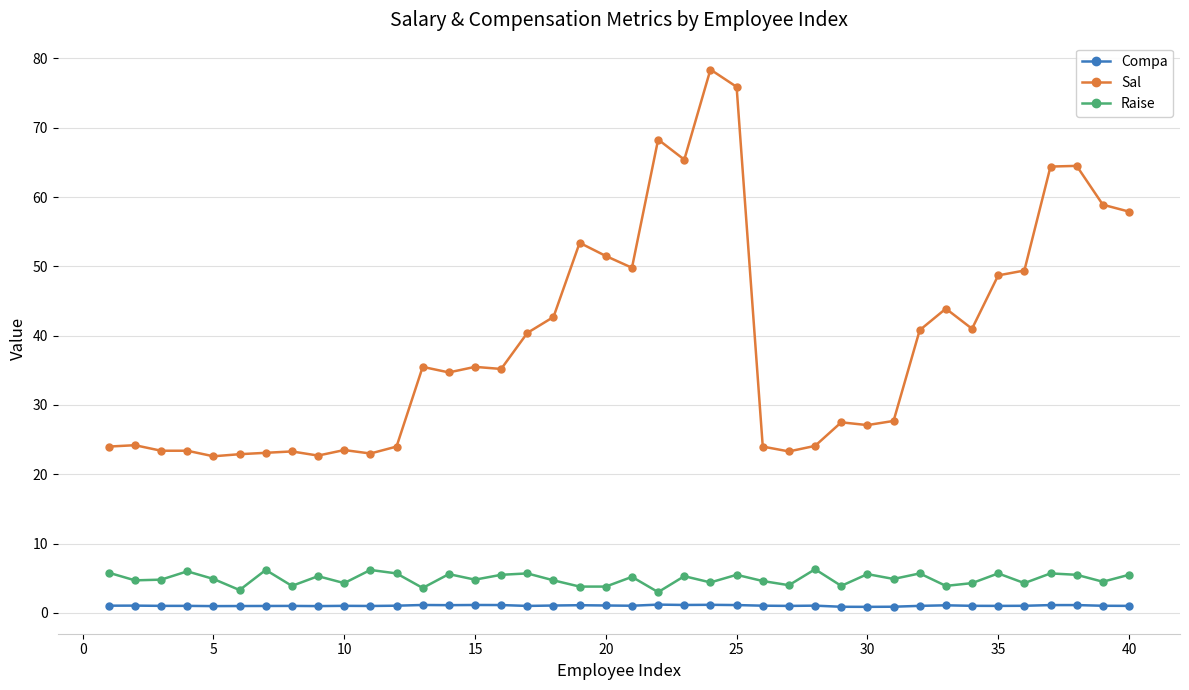

Which series has the largest range (max minus min)?

Sal